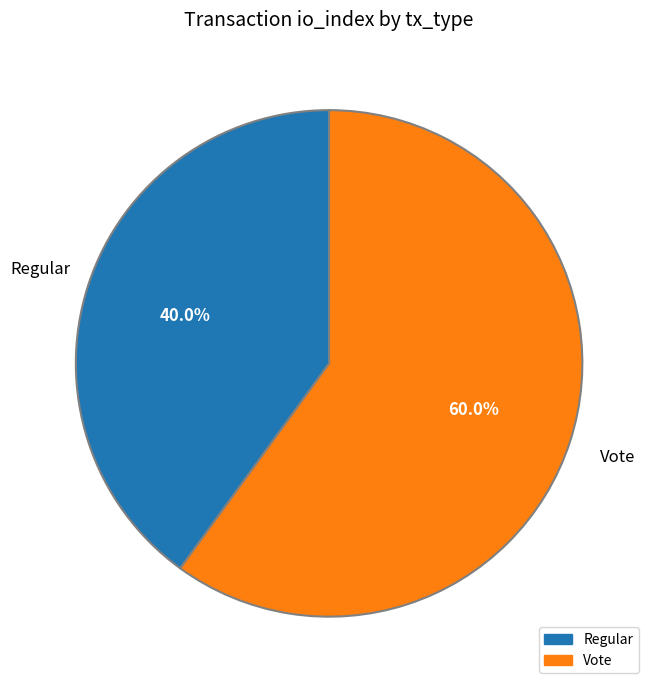

To the nearest percent, what is the difference between the largest and smallest slice percentages?

20%